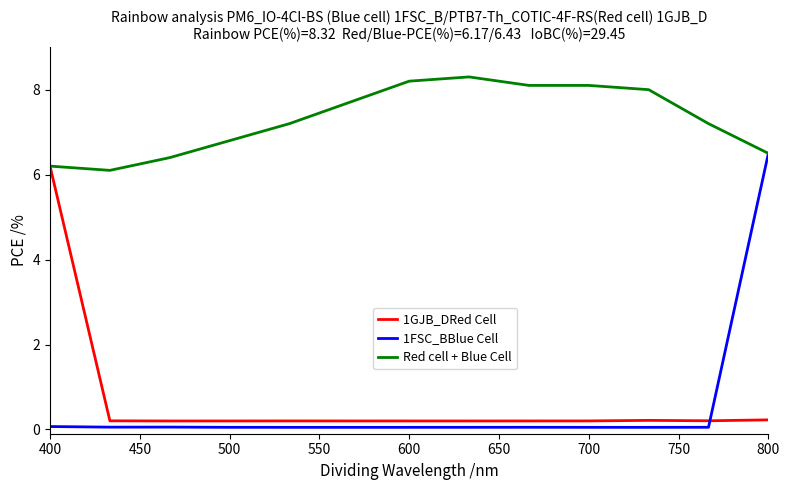

Which series has the widest spread of values?

1FSC_BBlue Cell